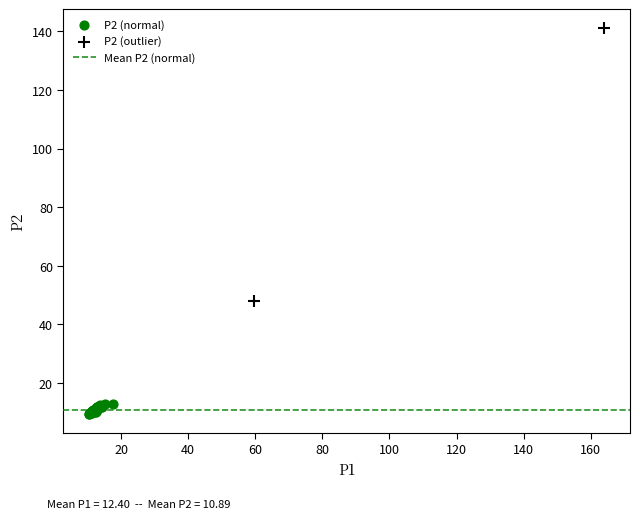

Which series has the largest Y range (max minus min)?

P2 (outlier)